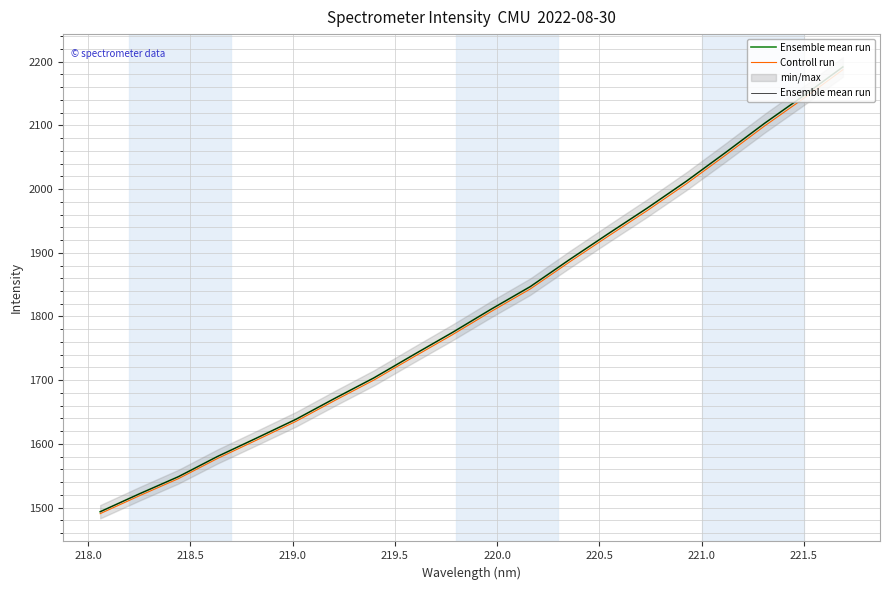

How many data points in Ensemble mean run are less than 1811?

10